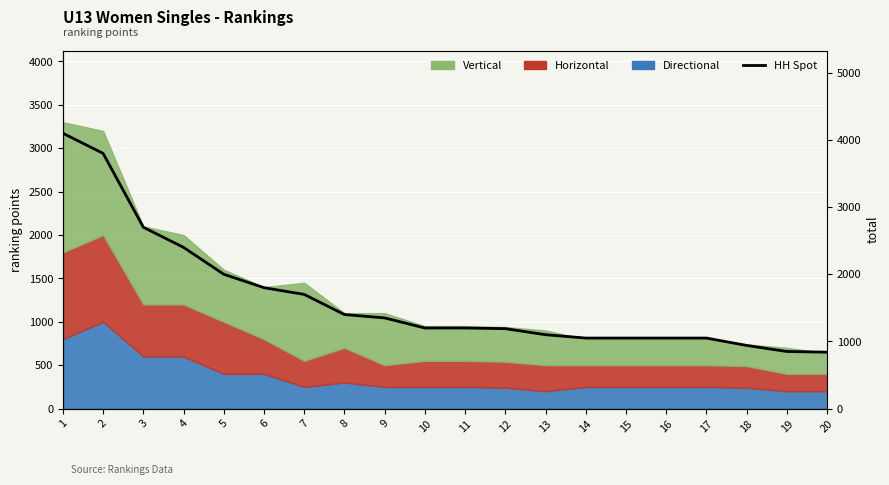

How many values exceed 1200?

9